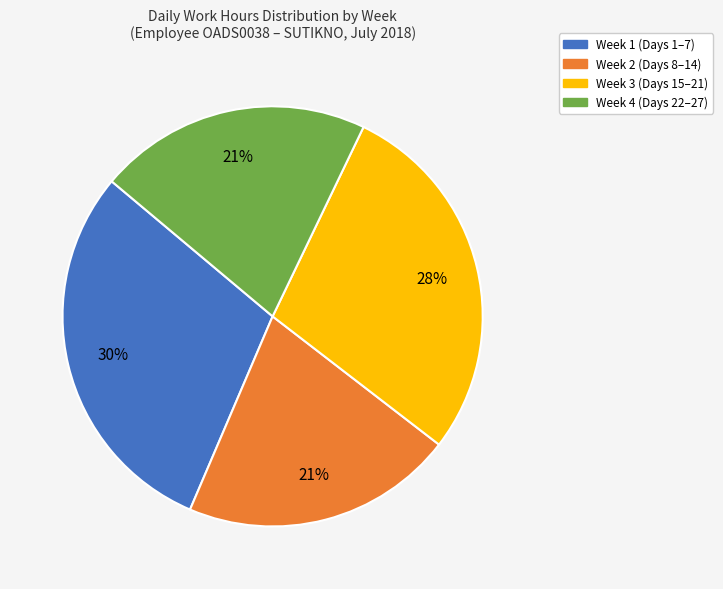

Does any single category account for the majority?

No